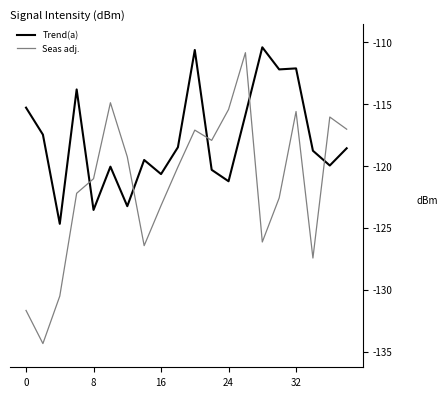

Which series has the largest total across all categories?

Trend(a)